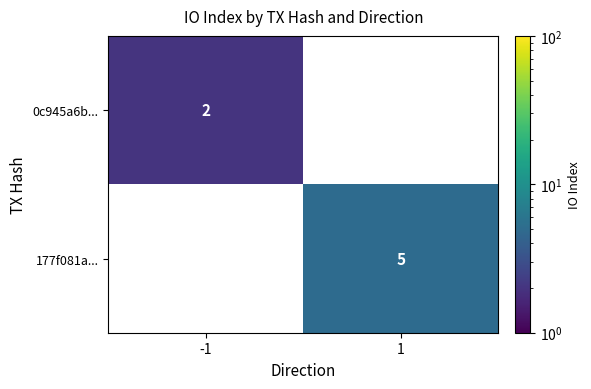

Is the value of 0c945a6b... at -1 greater than the value of 177f081a... at 1?

No